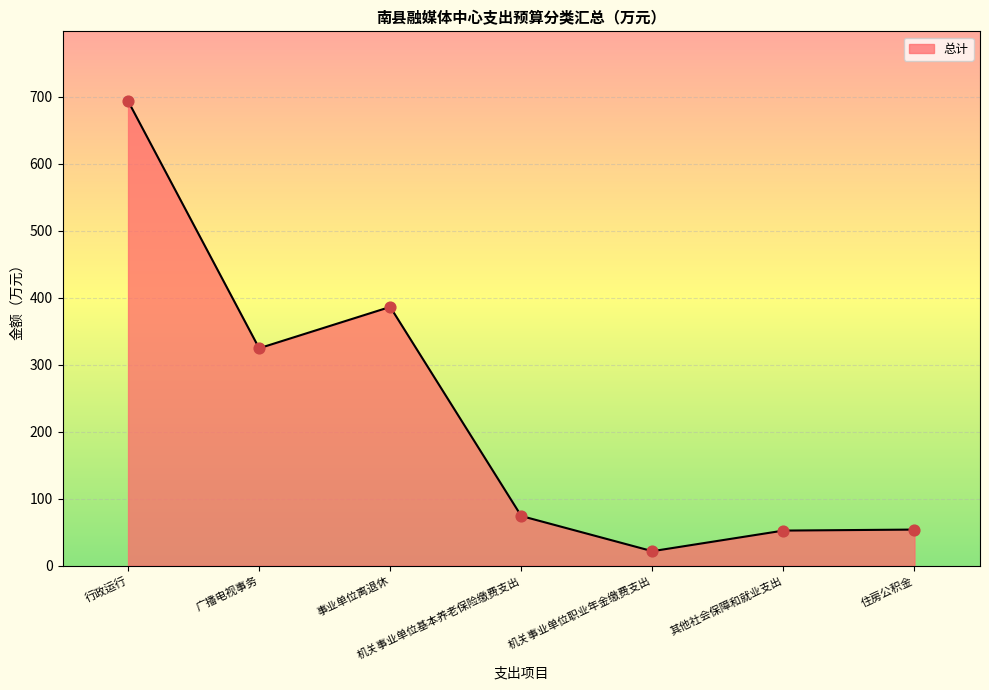

What is the change in value from 事业单位离退休 to 机关事业单位基本养老保险缴费支出?

-312.2